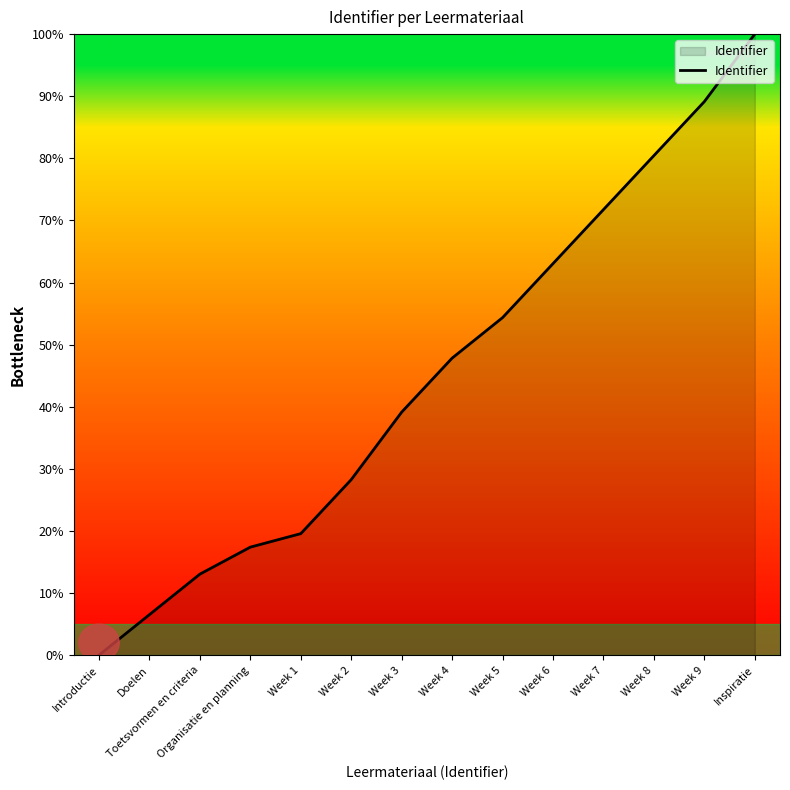

What is the approximate value at Week 4?

47.8